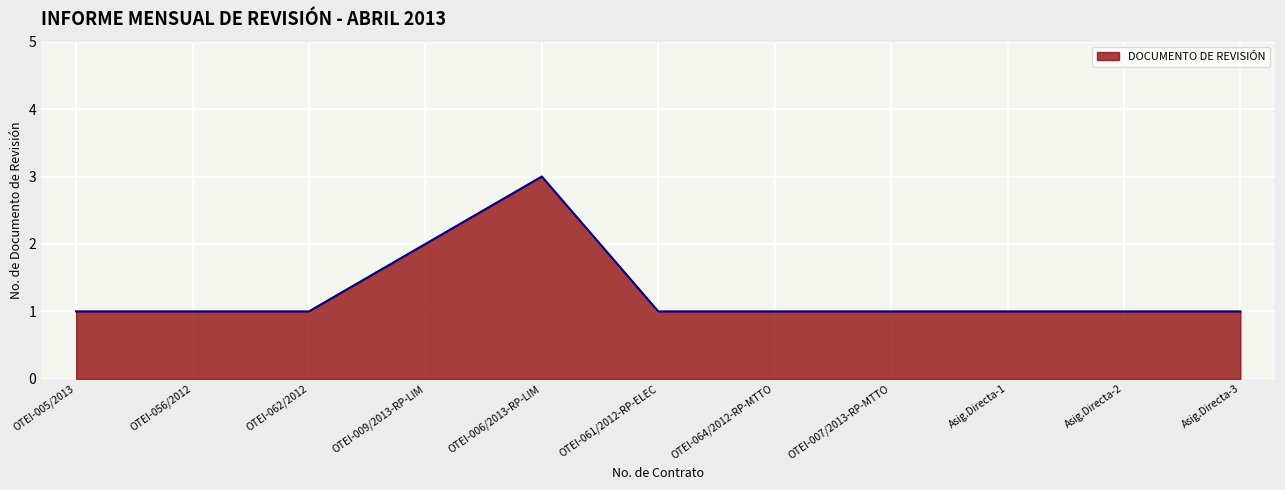

How many values are between 1 and 2?

10